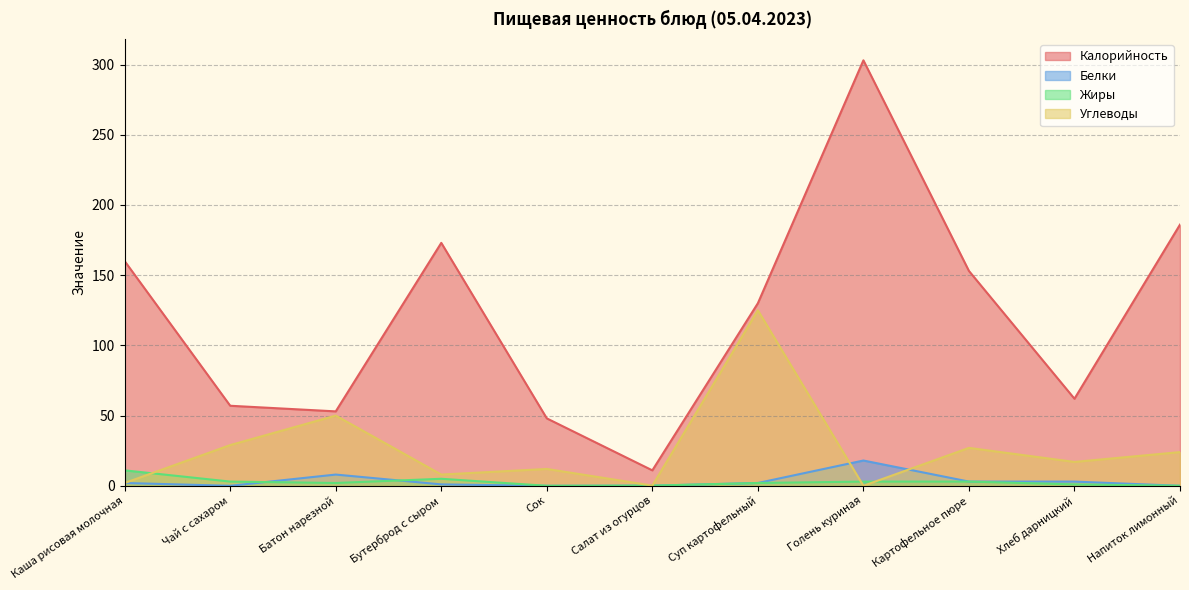

How many interior local peaks does the Калорийность series have?

2